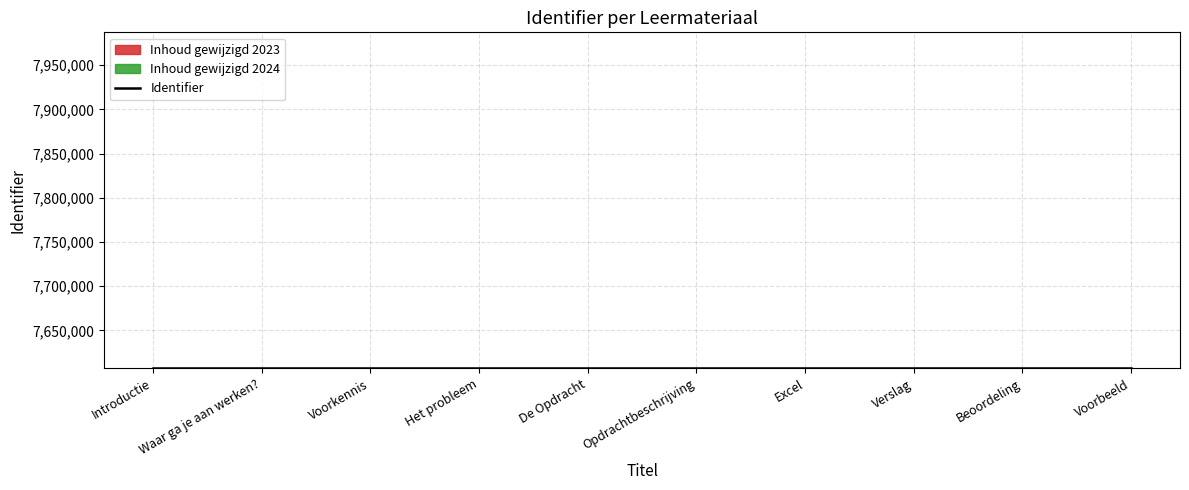

What is the label of the 5th point from the right?

Opdrachtbeschrijving